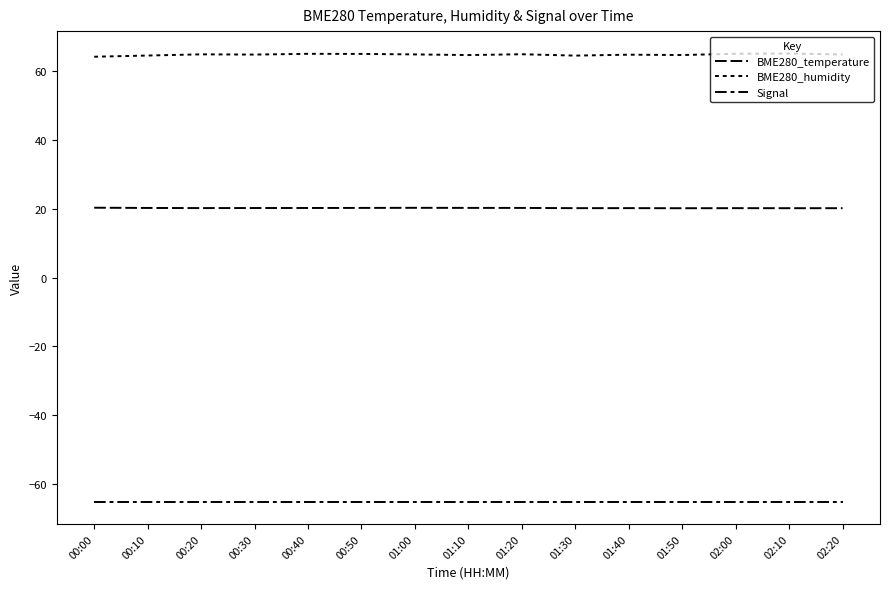

Does the chart display data point markers on the line(s)?

No